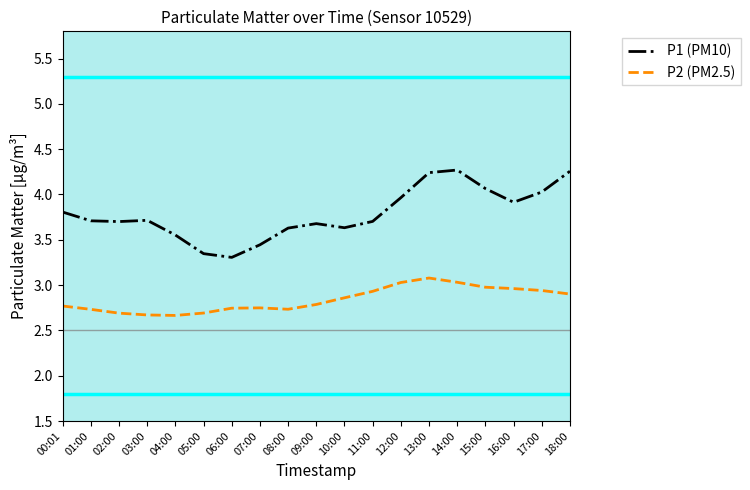

Rank the series by their maximum value, from lowest to highest.

P2 (PM2.5), P1 (PM10)